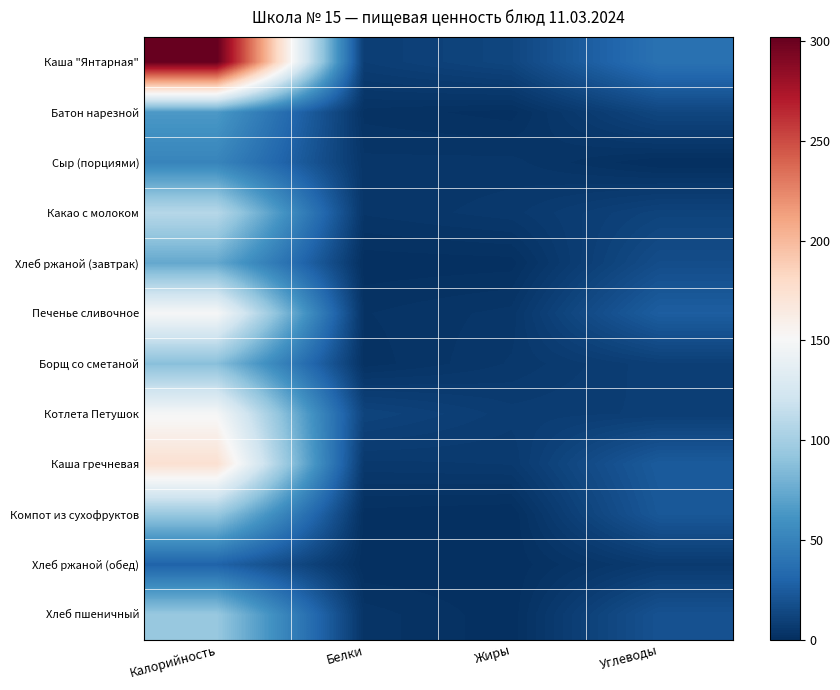

What is the total value across all series at Углеводы?

197.2